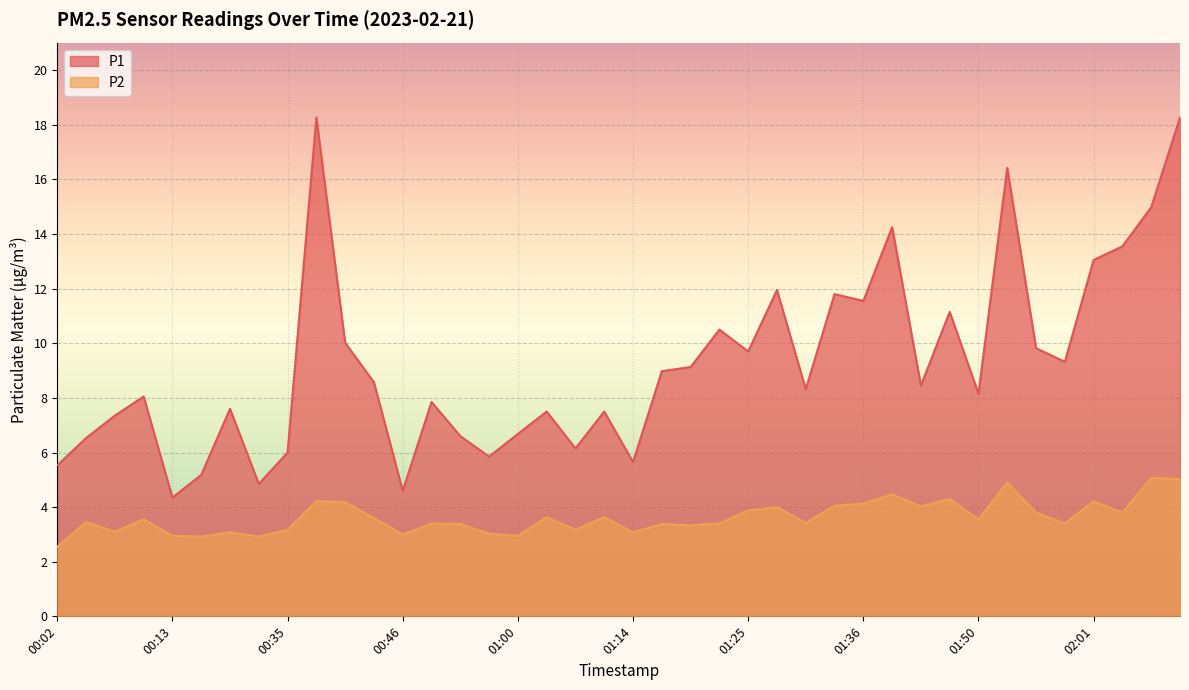

In P2, how many points are higher than both neighbors (excluding endpoints)?

14